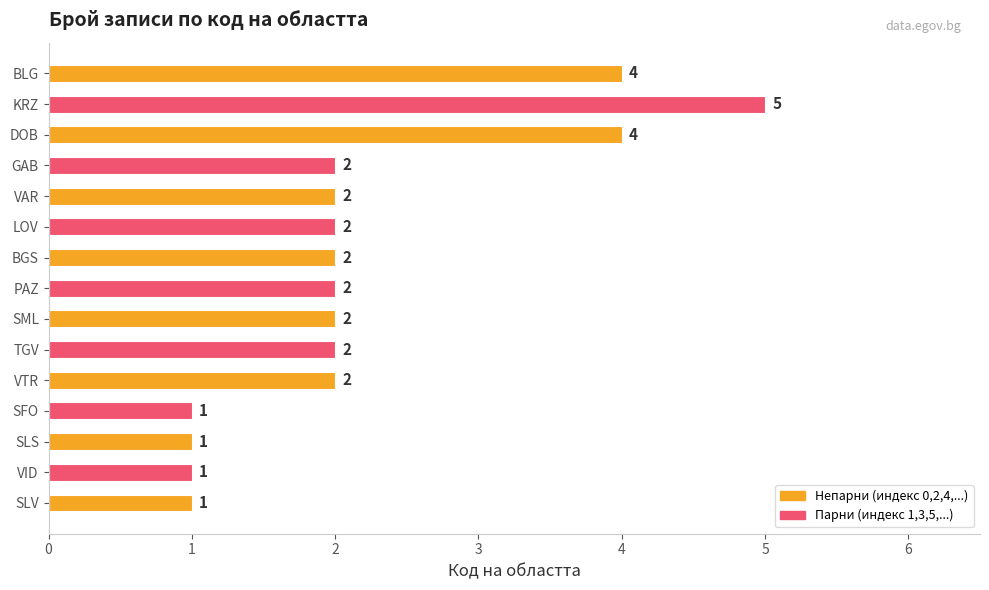

How many bars are there in total?

15